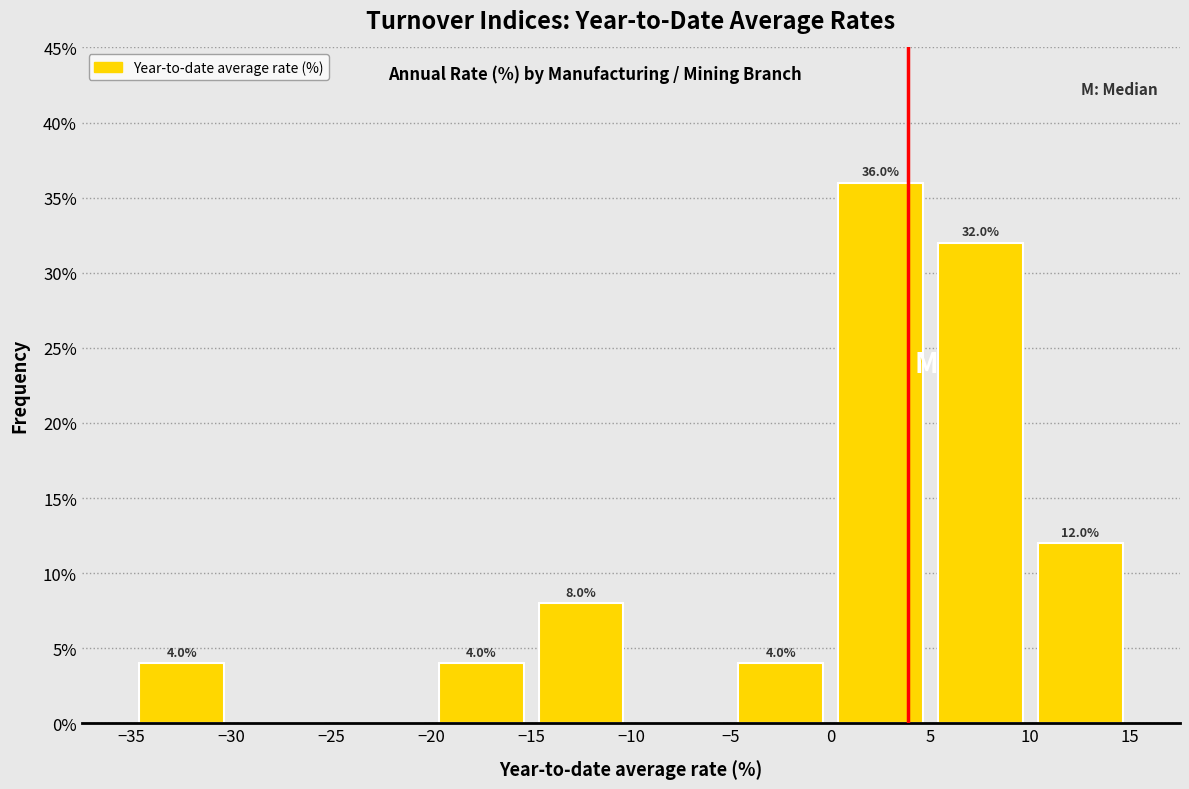

Which range on the x-axis has the tallest bar?

0 to 5